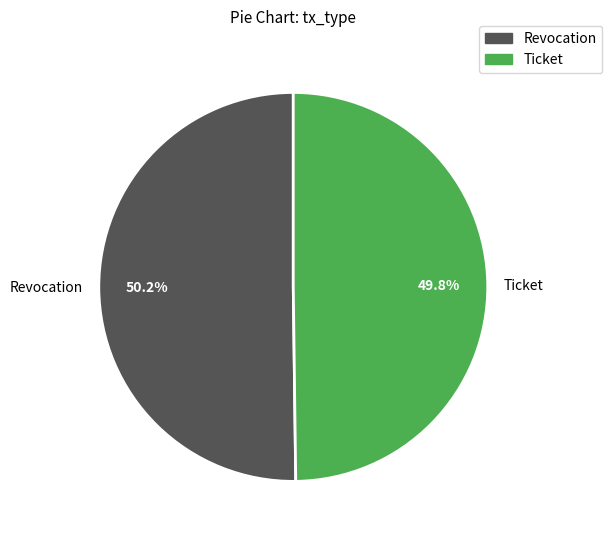

Is there a majority slice in this chart?

Yes